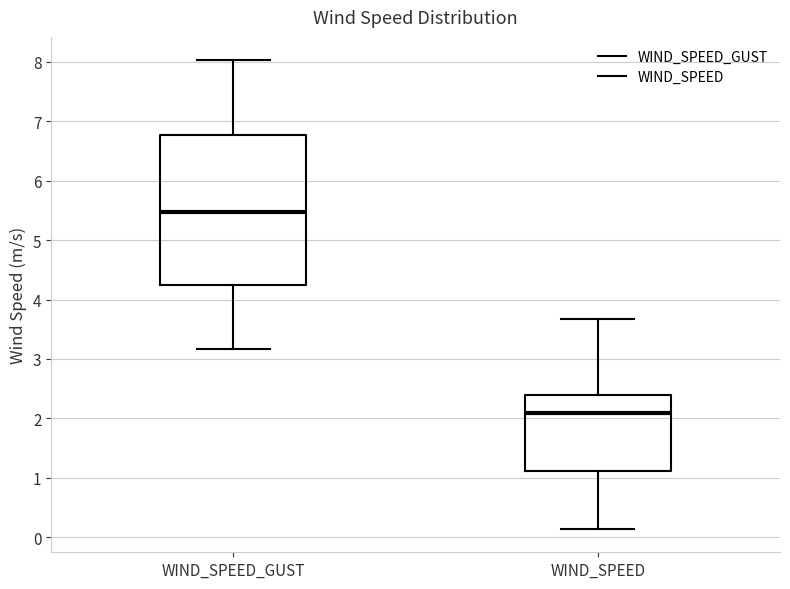

Which box's median line is the highest?

WIND_SPEED_GUST